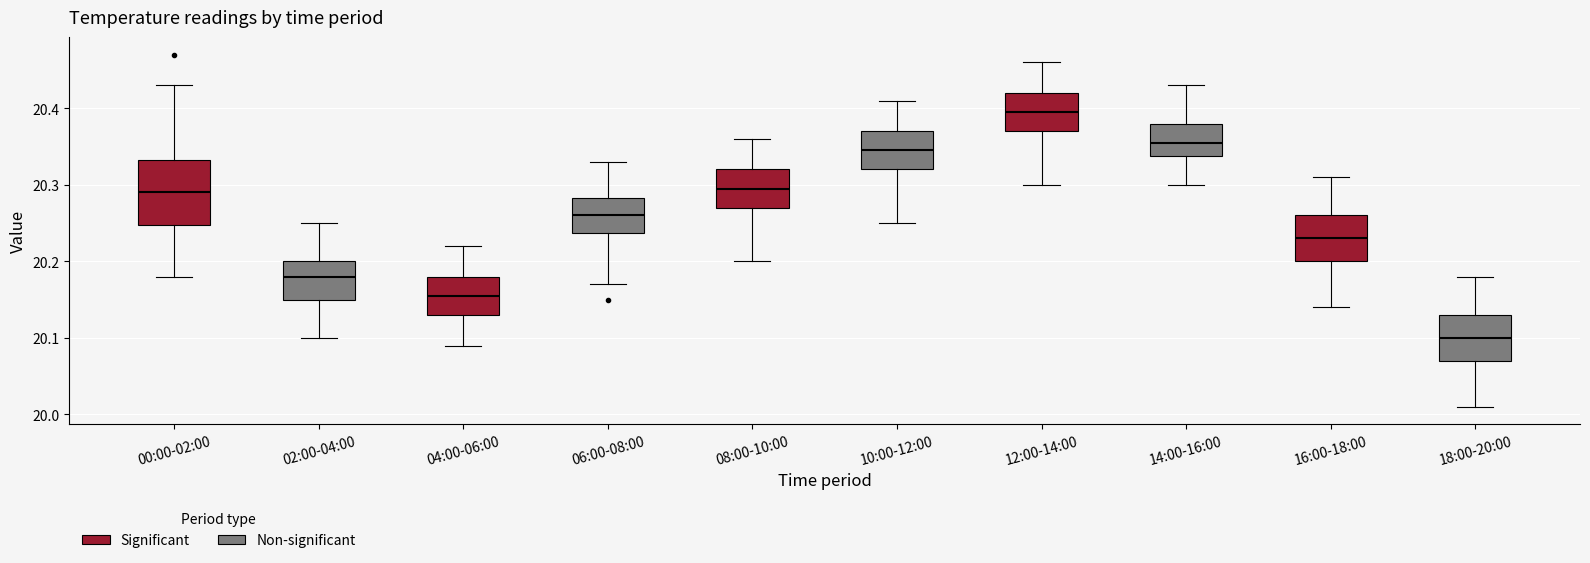

Which box is the tallest, from its lower edge to its upper edge?

00:00-02:00